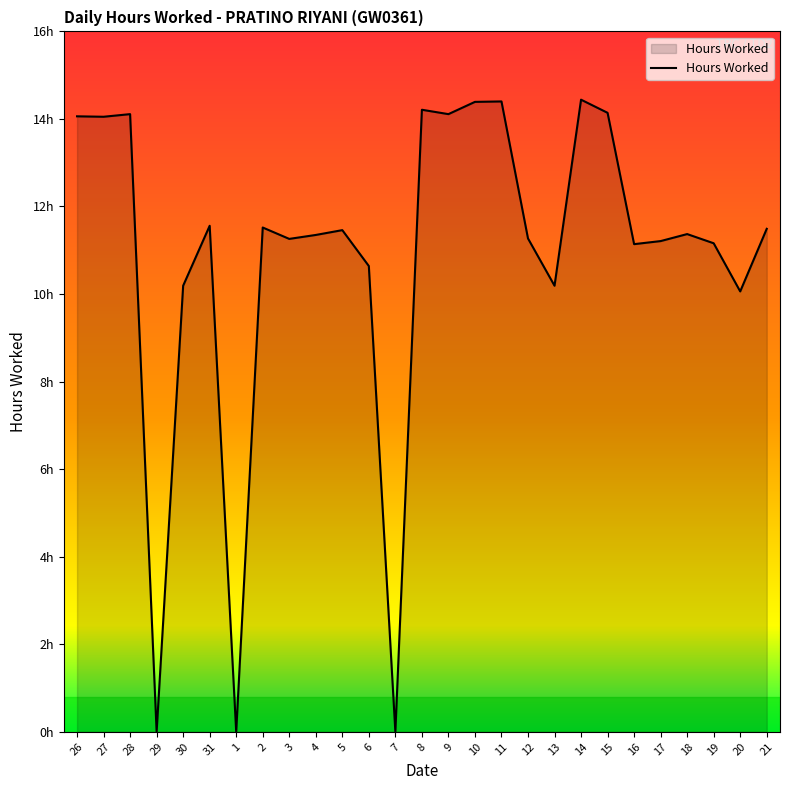

What is the label of the 9th point from the right?

13